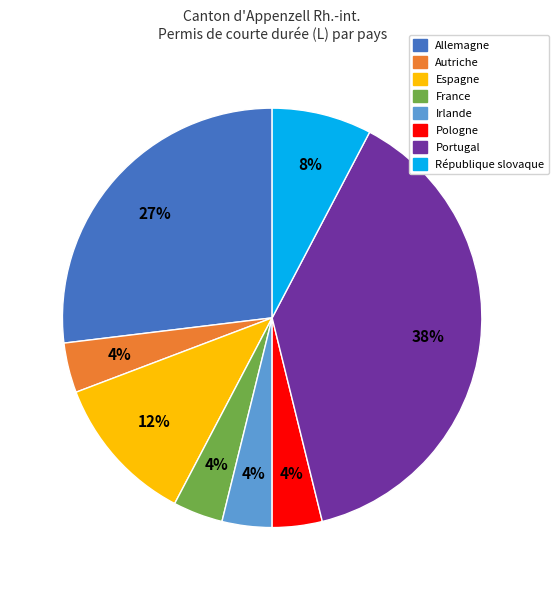

Is the sum of Allemagne and Irlande greater than half?

No